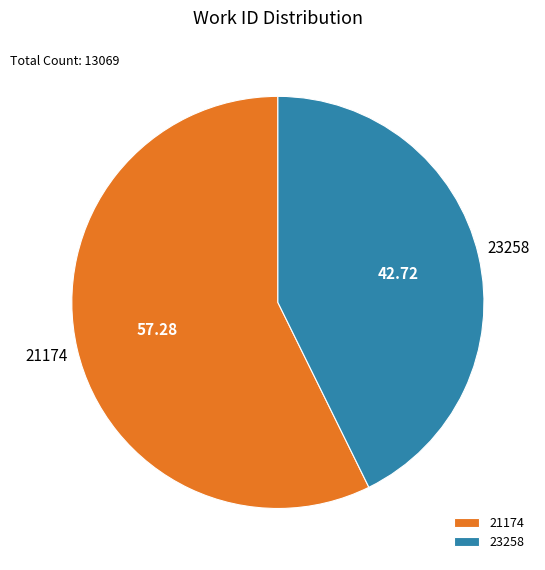

Which category has the biggest portion of the pie?

21174